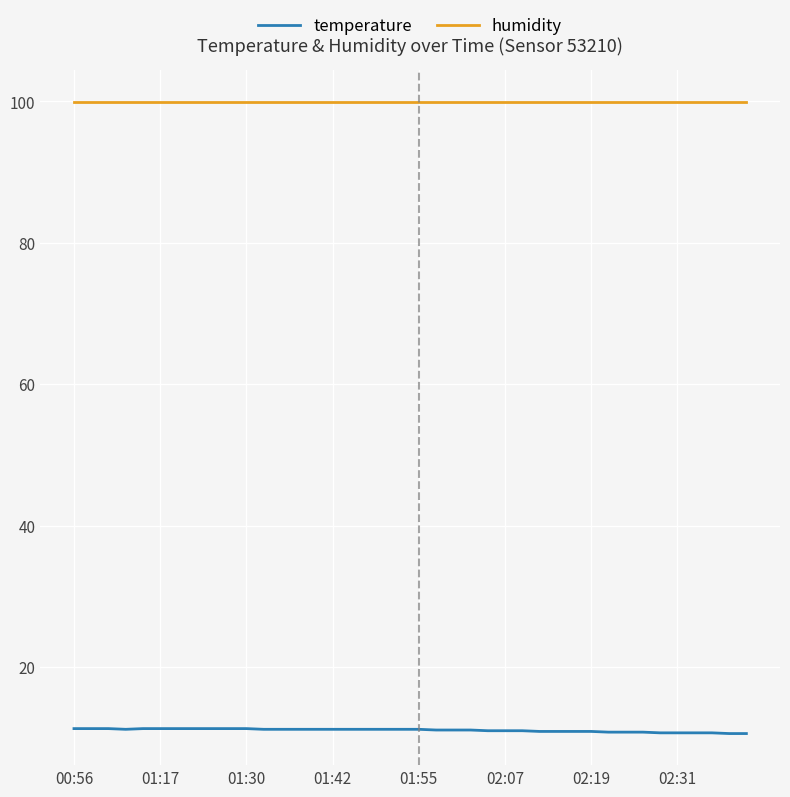

What is the minimum value shown in the chart?

10.6